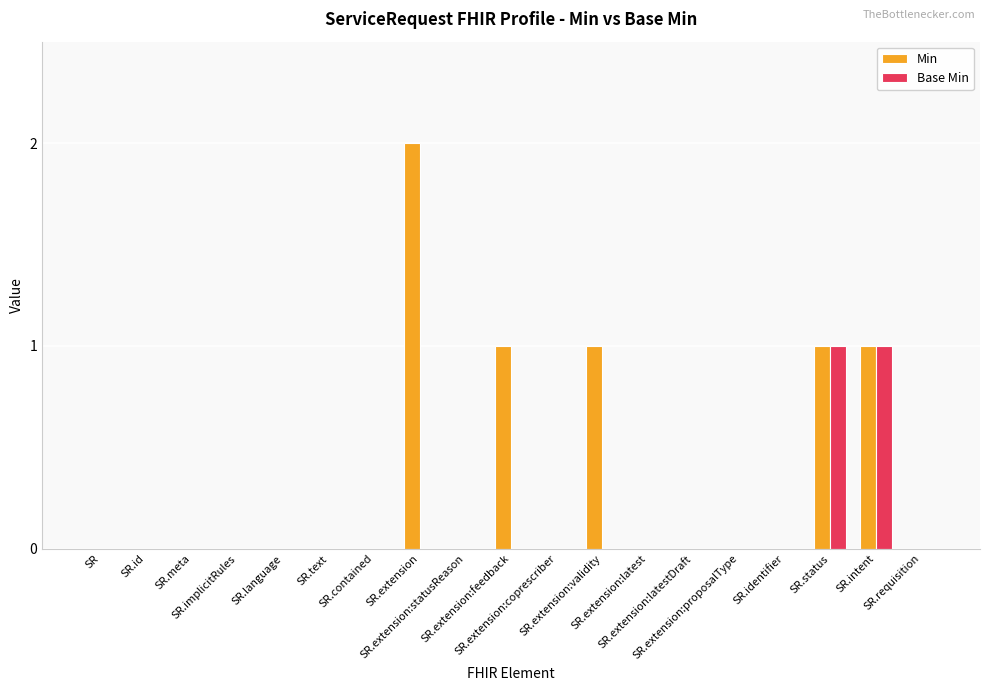

What are all the series names shown in the legend?

Min, Base Min